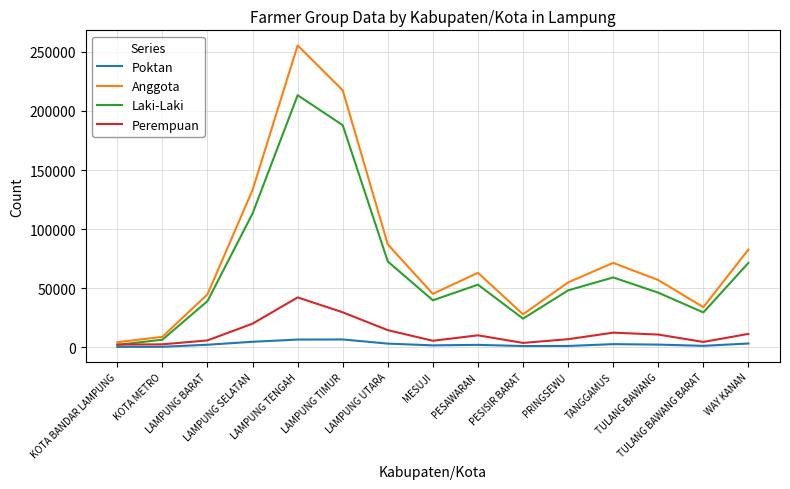

What is the highest value of the Poktan series?

6554